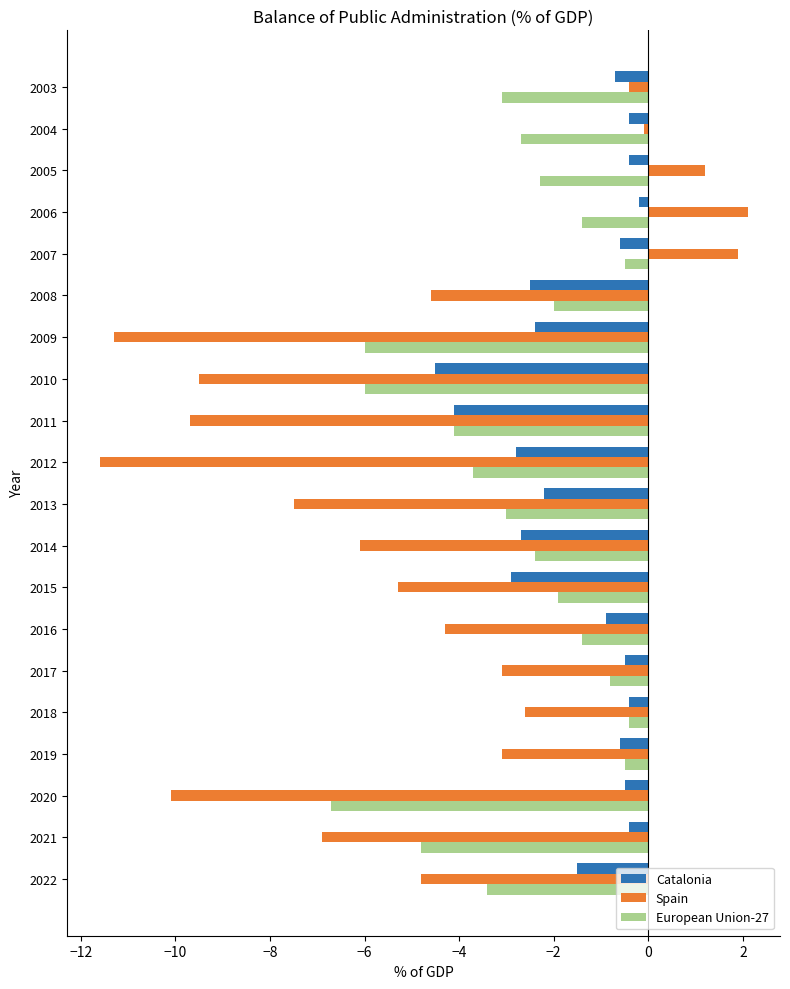

What is the approximate value of Spain at 2007?

1.9